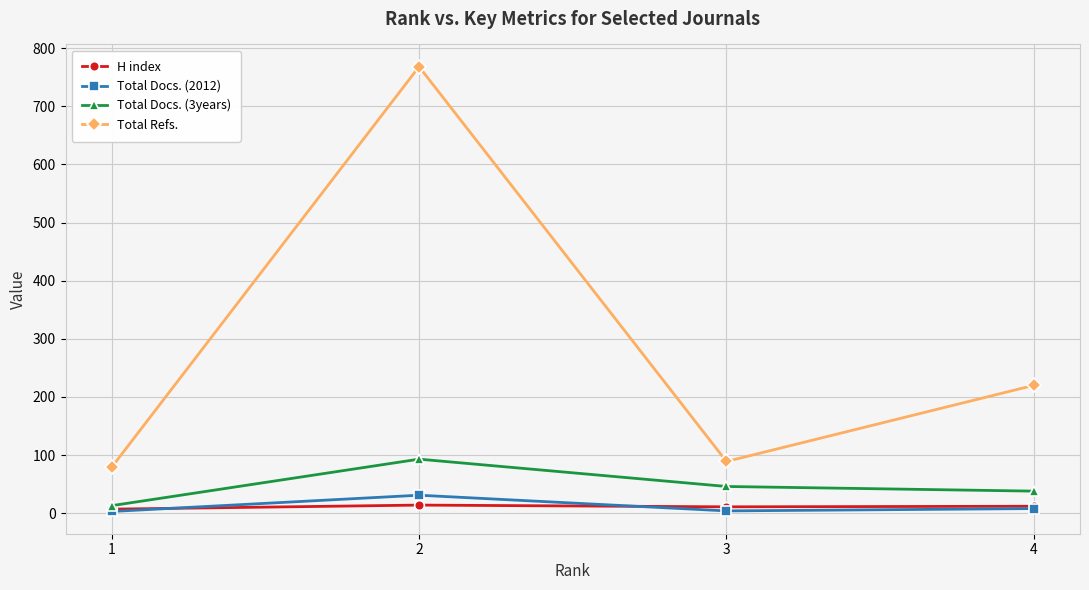

Which series has the widest spread of values?

Total Refs.